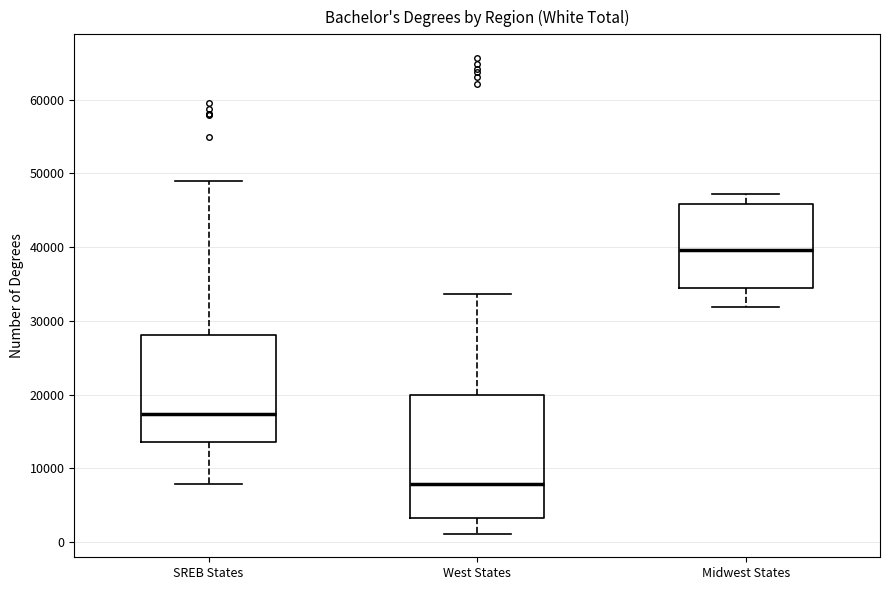

Where does the lower whisker of the box for Midwest States end on the y-axis? The values are not printed on the chart, so give them approximately, as read against the axis.

32000